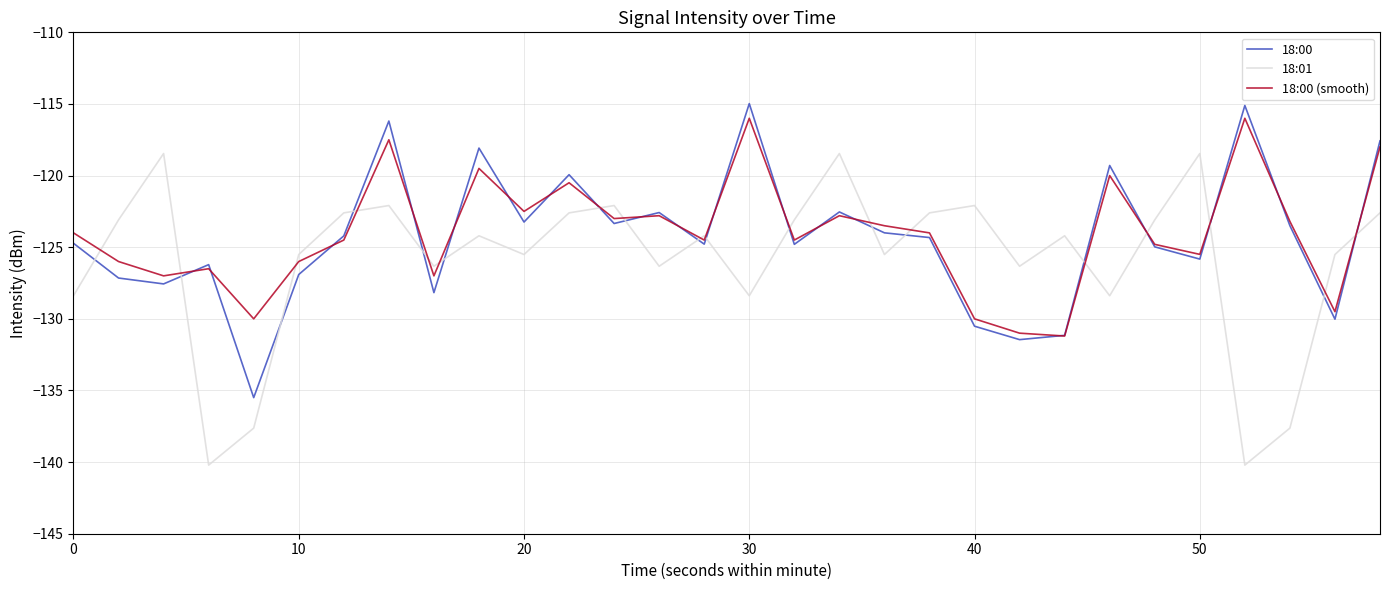

What is the minimum value shown in the chart?

-140.2